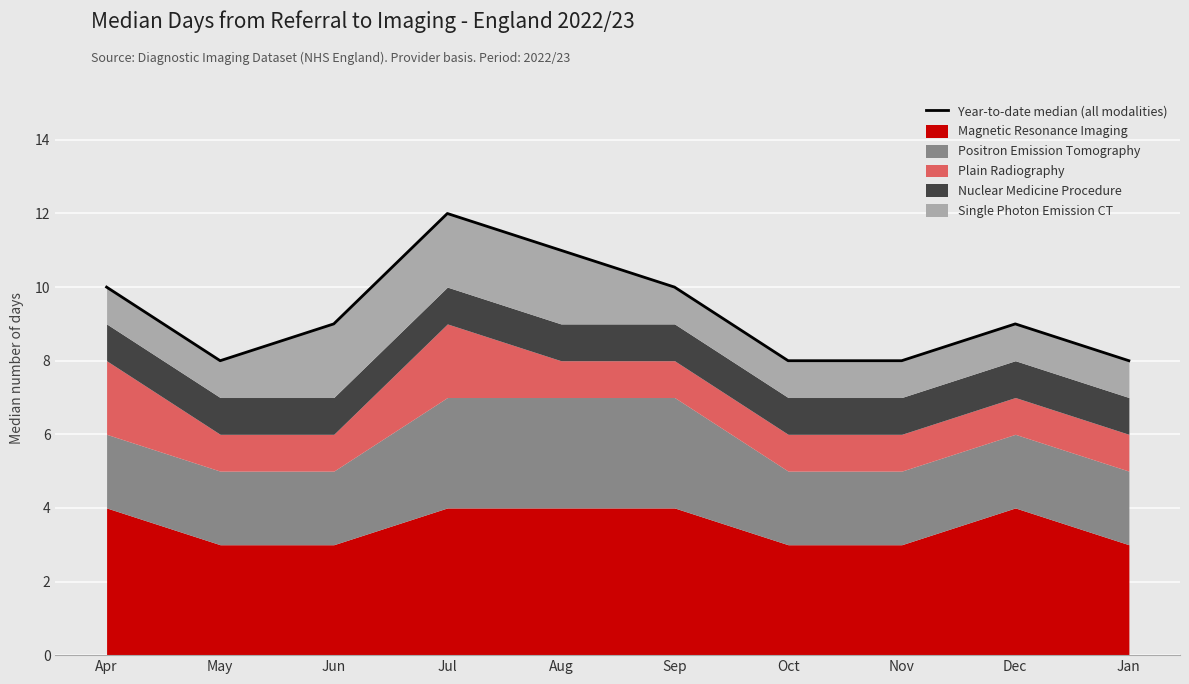

At which label is the value closest to 10?

Apr